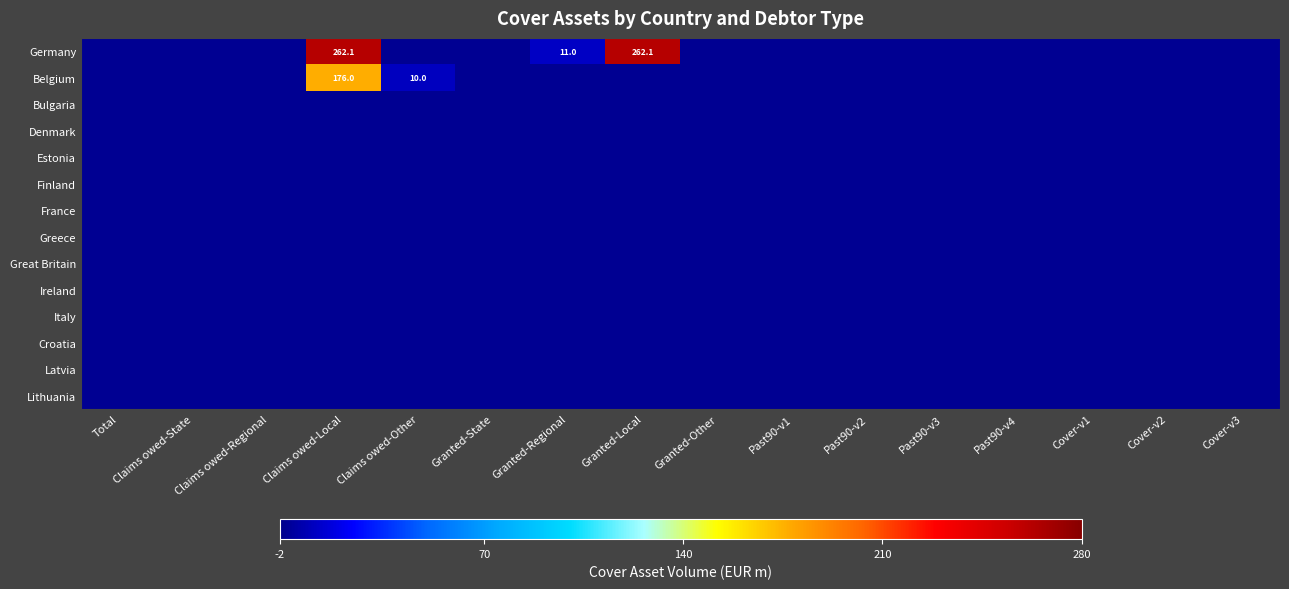

Count the number of data series in this chart.

14